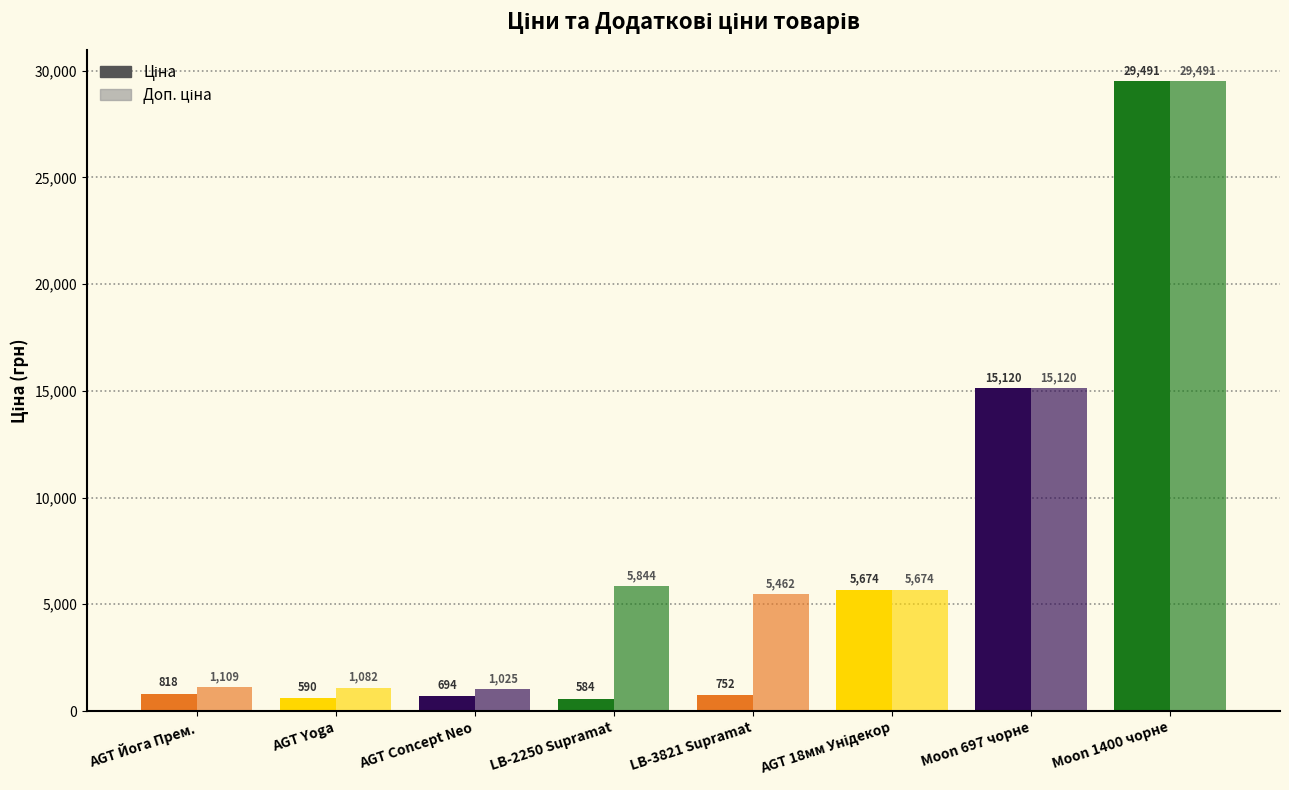

How many distinct data groups are displayed?

2